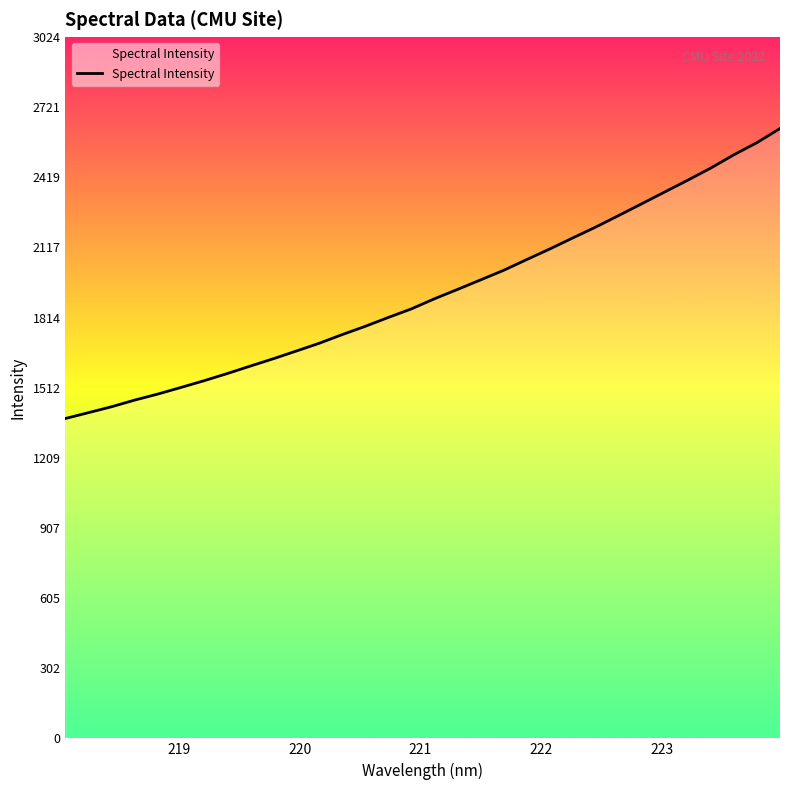

What is the maximum value shown in the chart?

2629.3